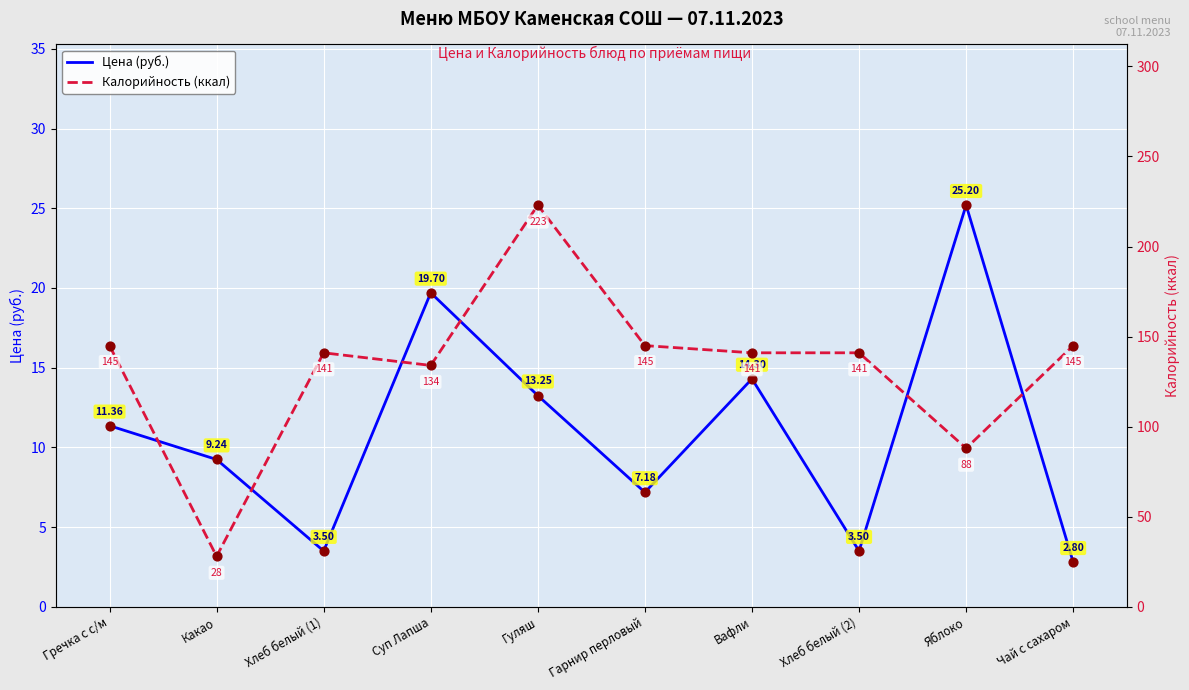

Which series has the largest total across all categories?

Калорийность (ккал)